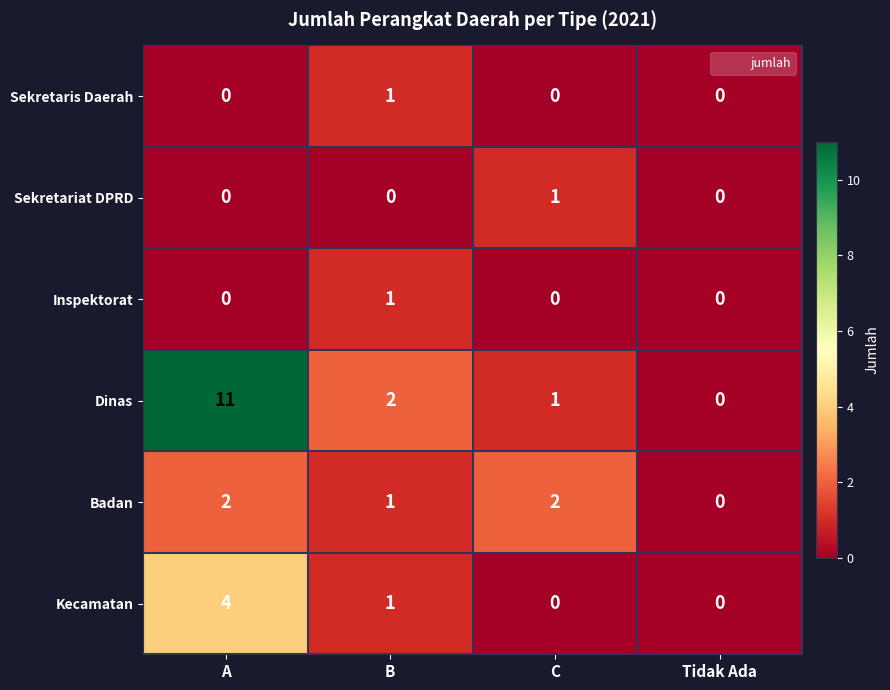

Is it true that Dinas equals 11 at A?

True